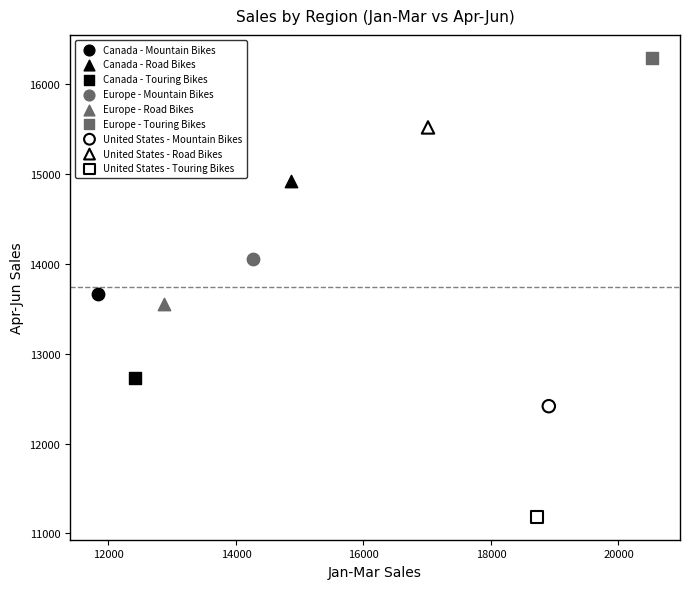

What are all the series names shown in the legend?

Canada - Mountain Bikes, Canada - Road Bikes, Canada - Touring Bikes, Europe - Mountain Bikes, Europe - Road Bikes, Europe - Touring Bikes, United States - Mountain Bikes, United States - Road Bikes, United States - Touring Bikes